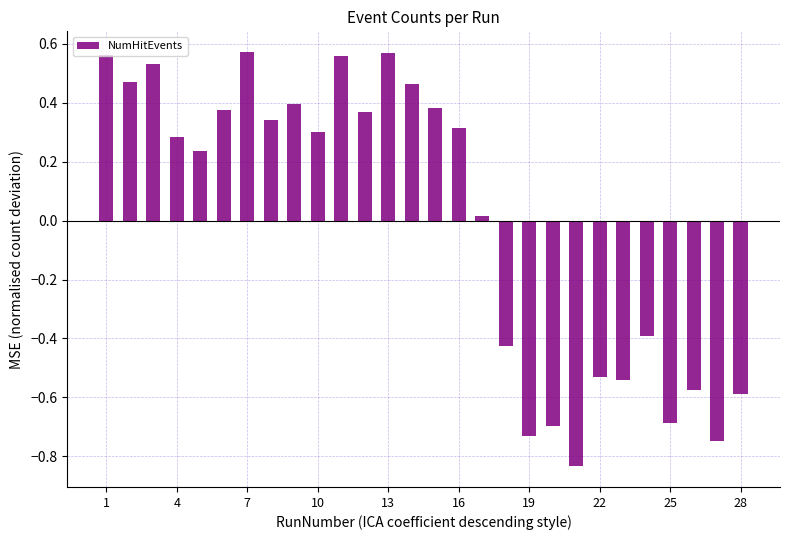

What is the difference between the maximum and second lowest values?

1.3